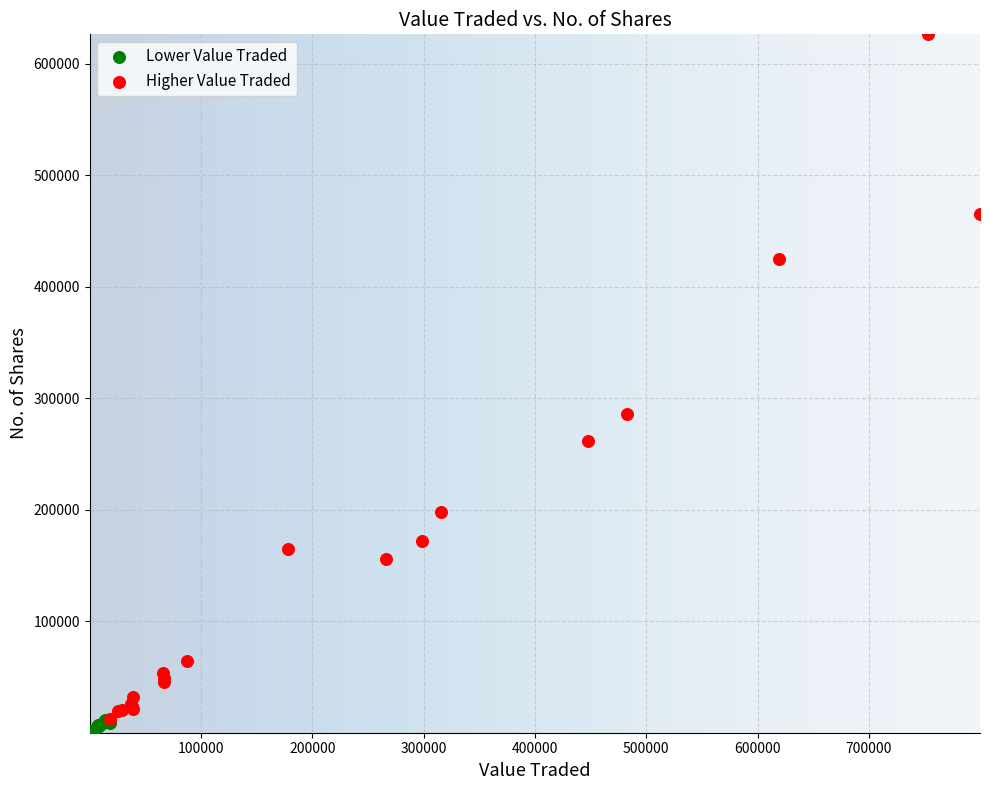

Which series reaches the minimum Y coordinate?

Lower Value Traded